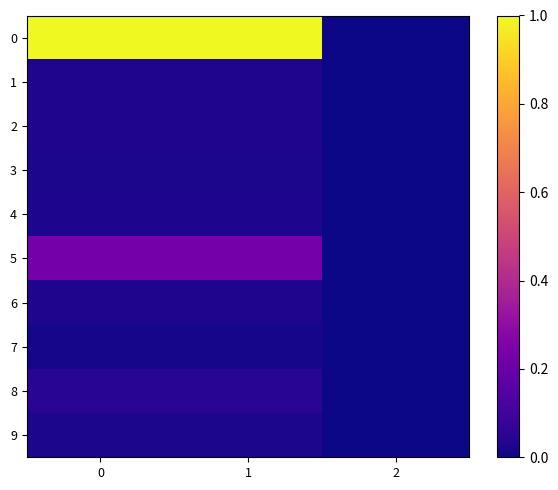

List the series in order of their peak value, highest first.

0, 5, 8, 1, 6, 2, 4, 3, 9, 7